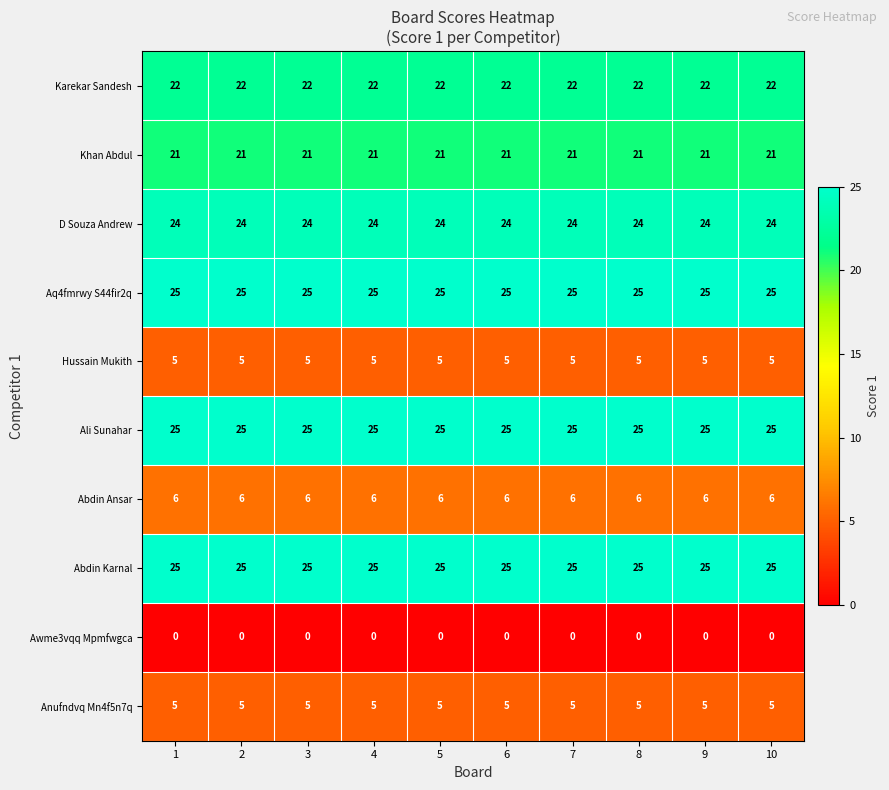

What is the spread (max minus min) of values at 1?

25